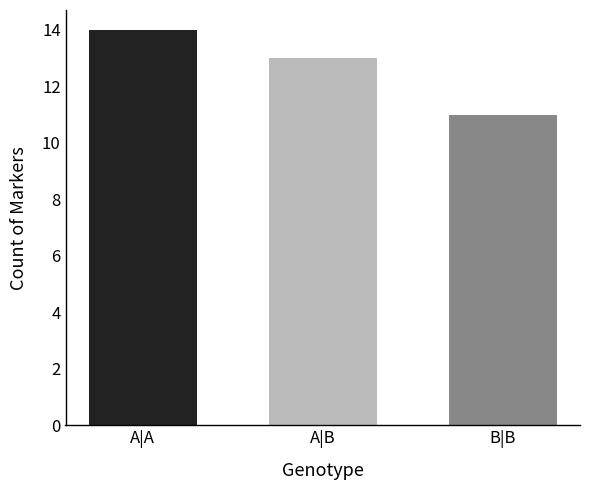

How many categories are shown in the chart?

3